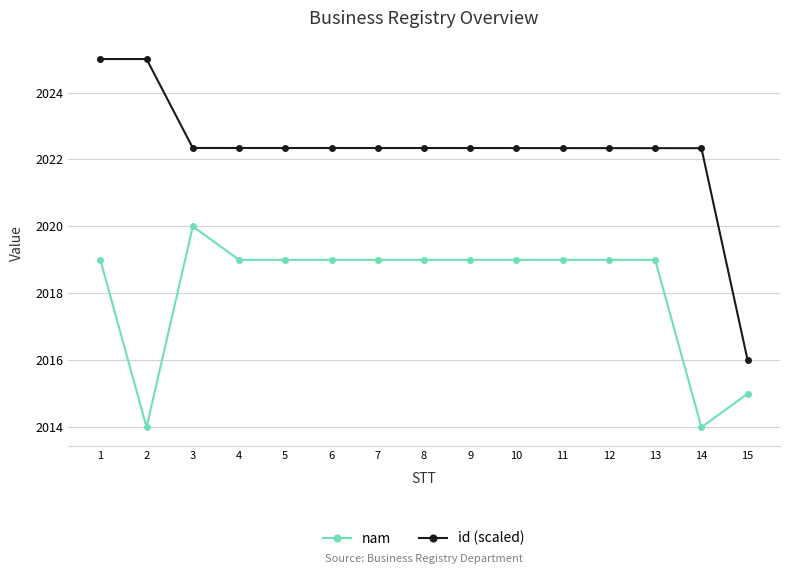

At which category does nam reach its first local valley?

2